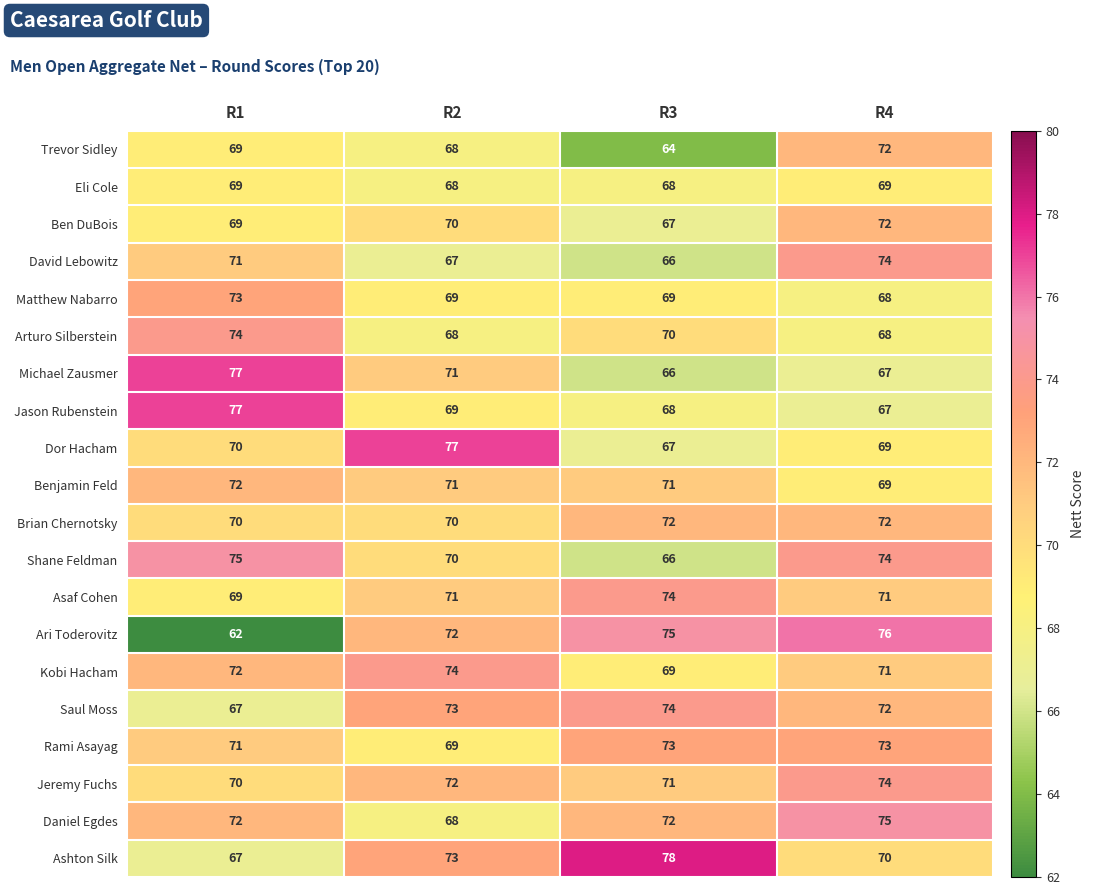

At which label does Ari Toderovitz reach its peak?

R4